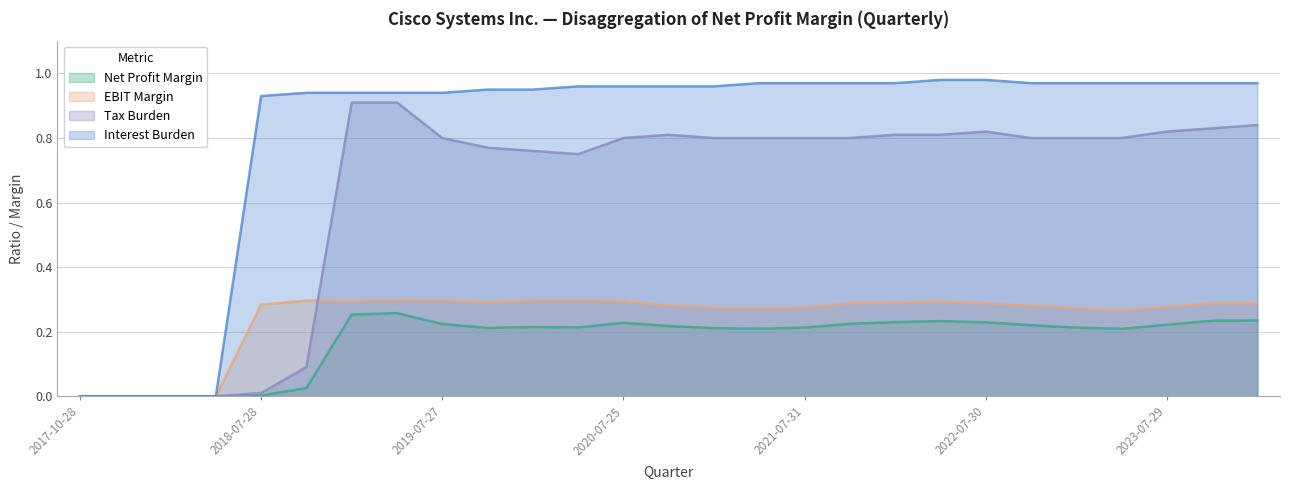

Where is Net Profit Margin nearest to the value 0?

2017-10-28